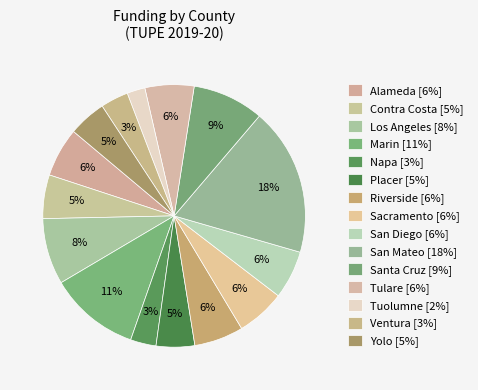

Count the number of slices in the pie.

15